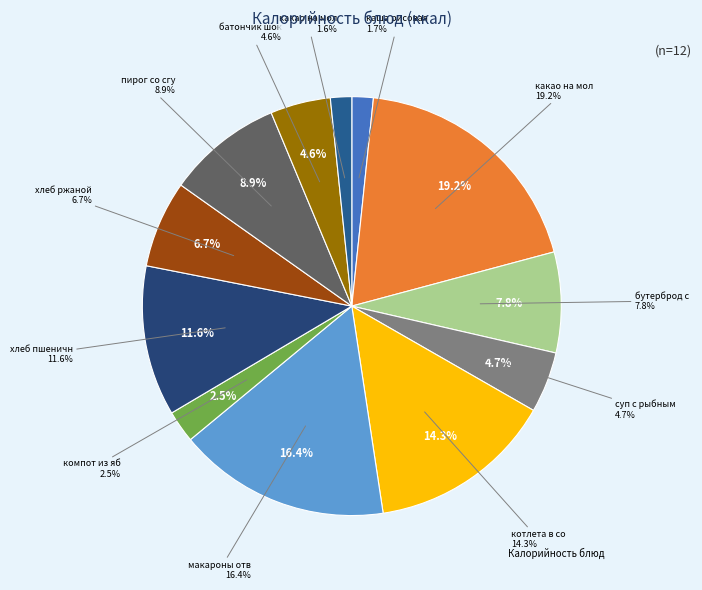

Is there a majority slice in this chart?

No